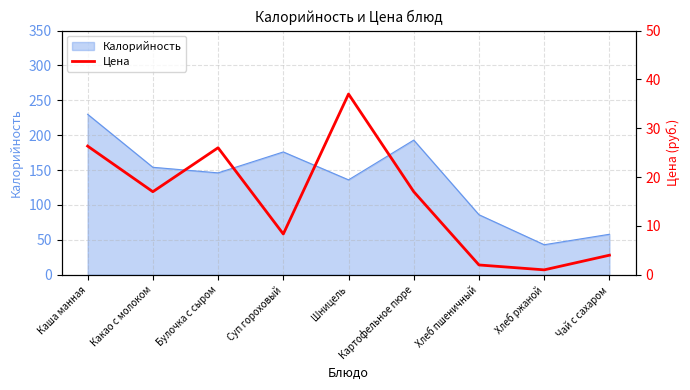

True or false: the data shows 5.2 at Суп гороховый.

False